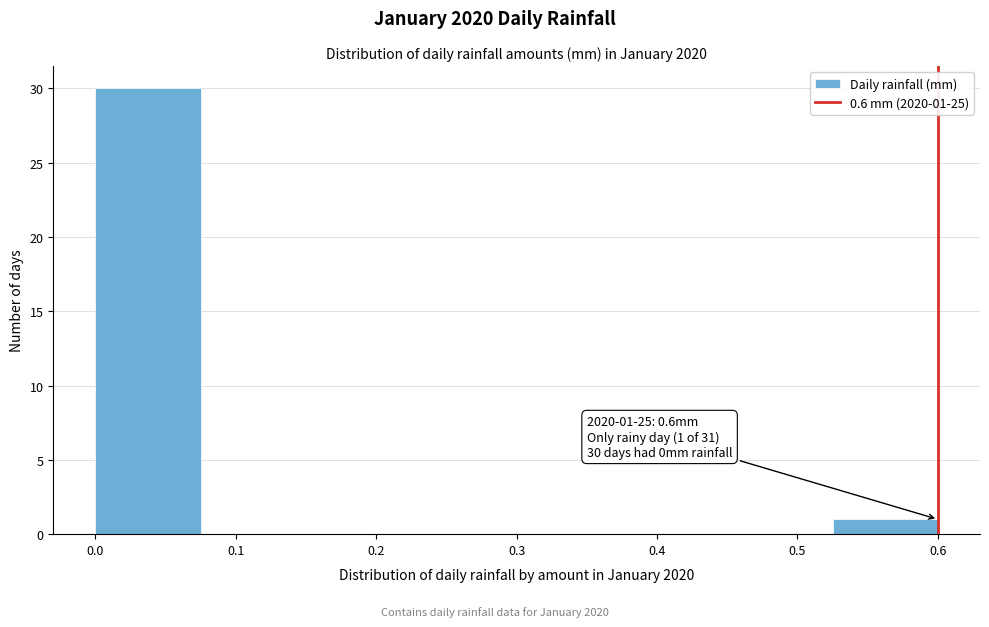

Which range on the x-axis has the tallest bar?

0.000 to 0.075